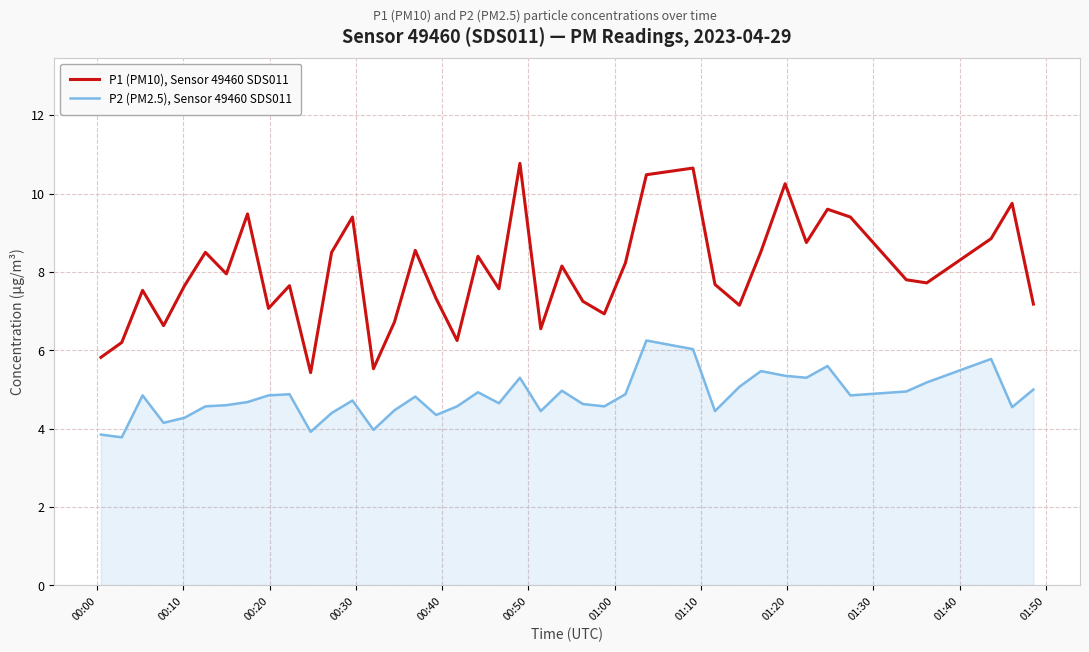

What is the maximum value for P1 (PM10), Sensor 49460 SDS011?

10.8